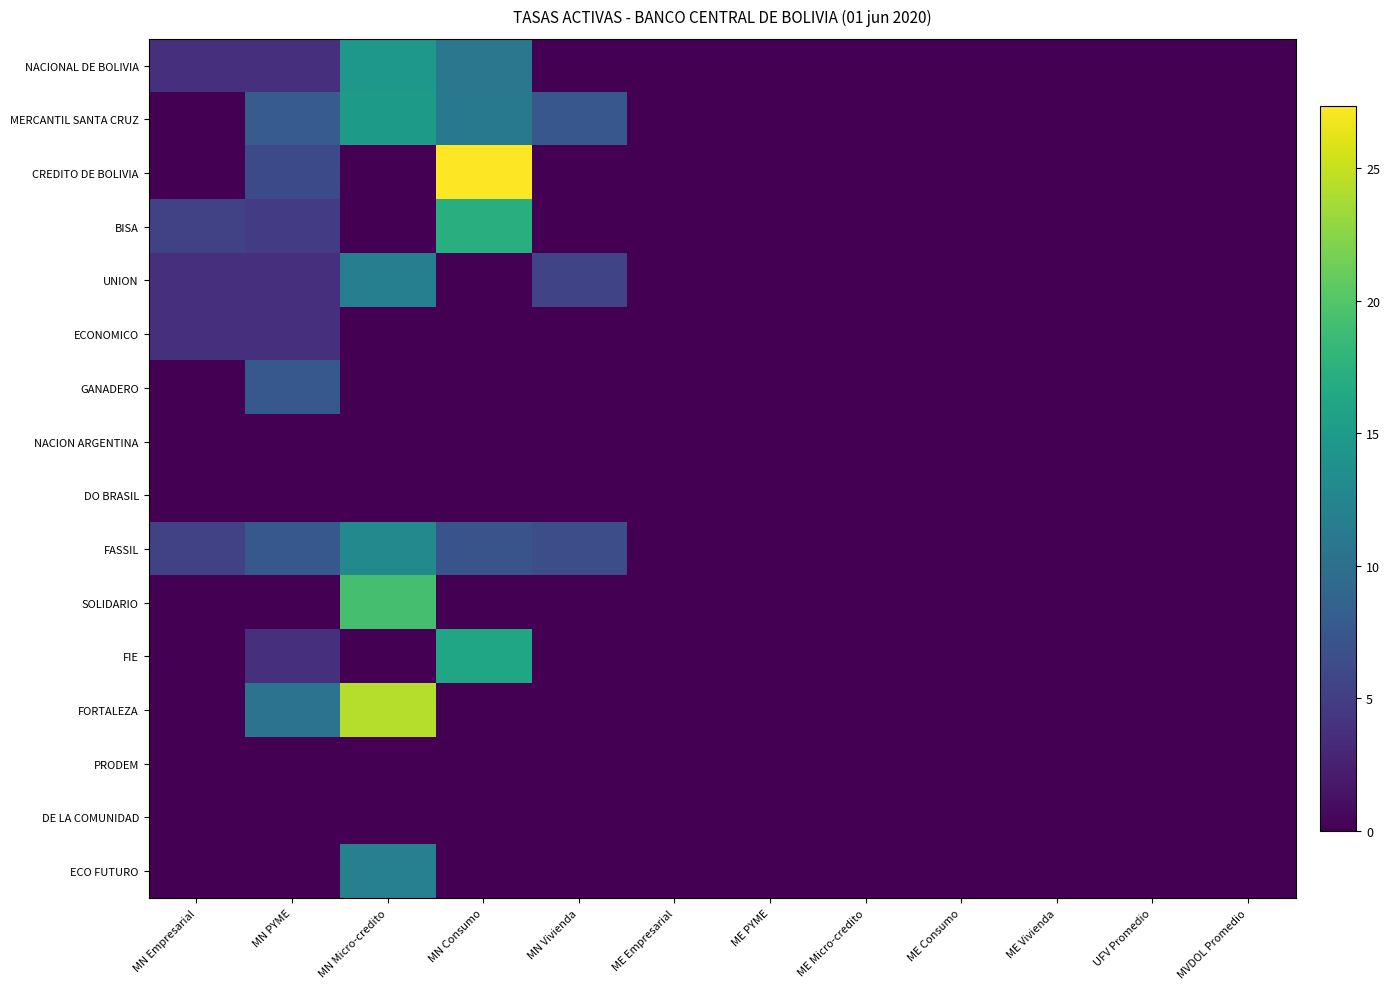

How many series are shown in this chart?

16